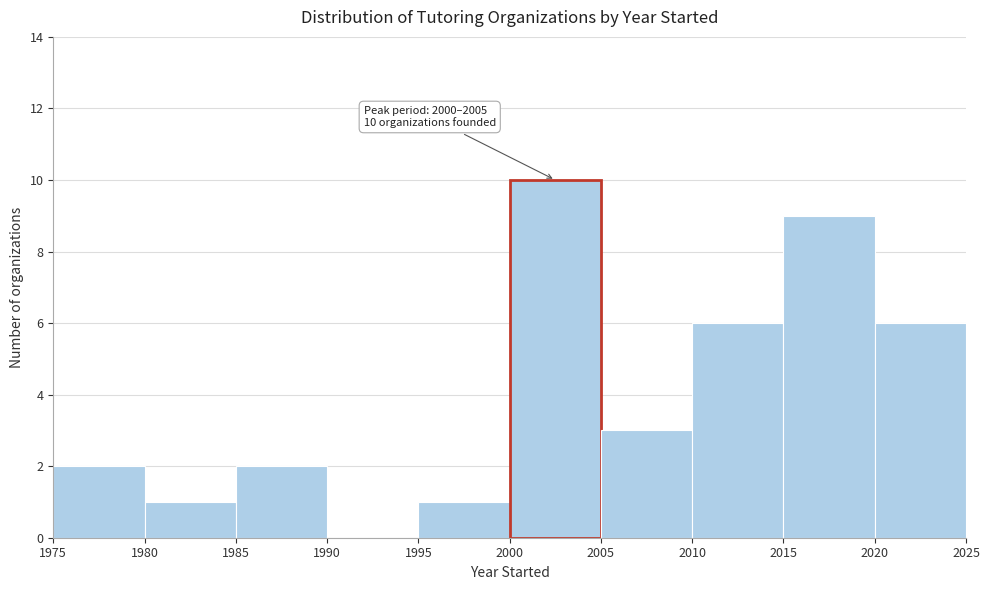

Over which range of the x-axis is the bar tallest?

2000 to 2005